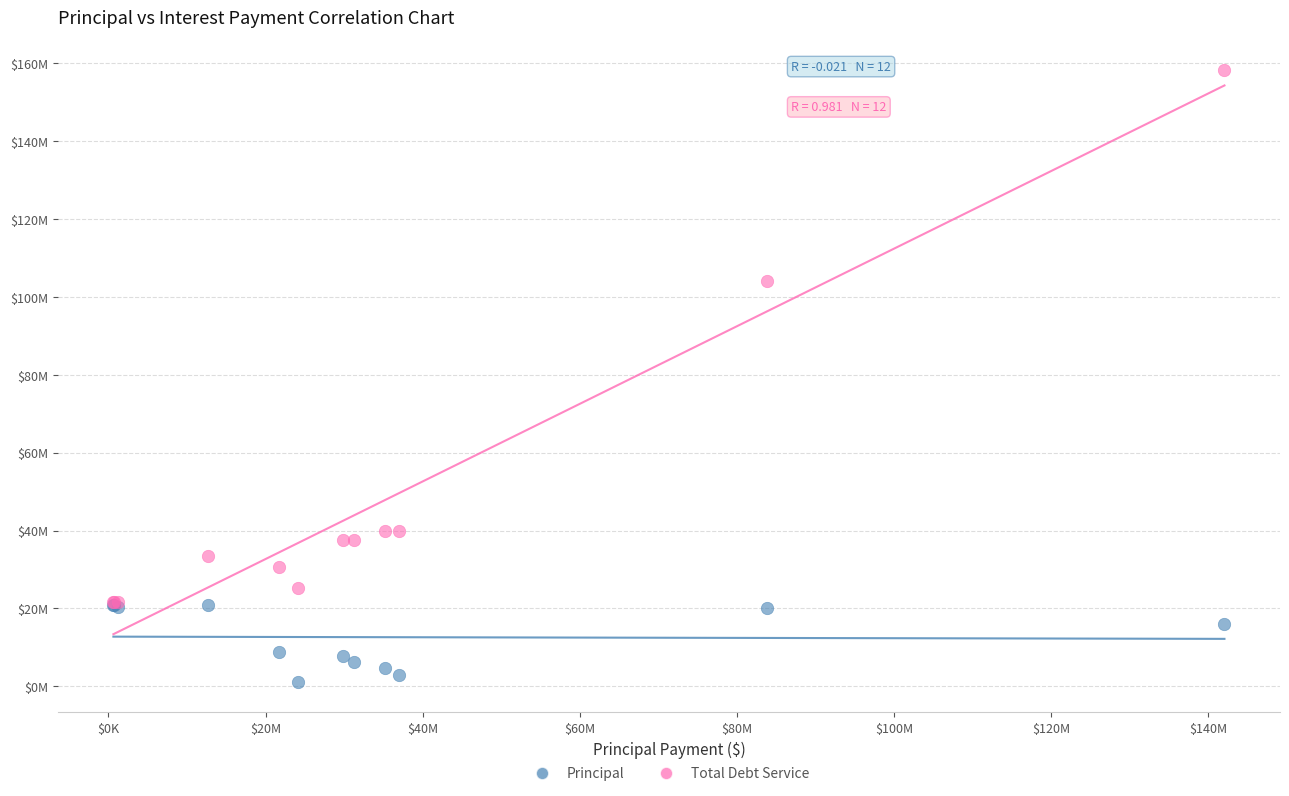

What are all the series names shown in the legend?

Principal, Total Debt Service